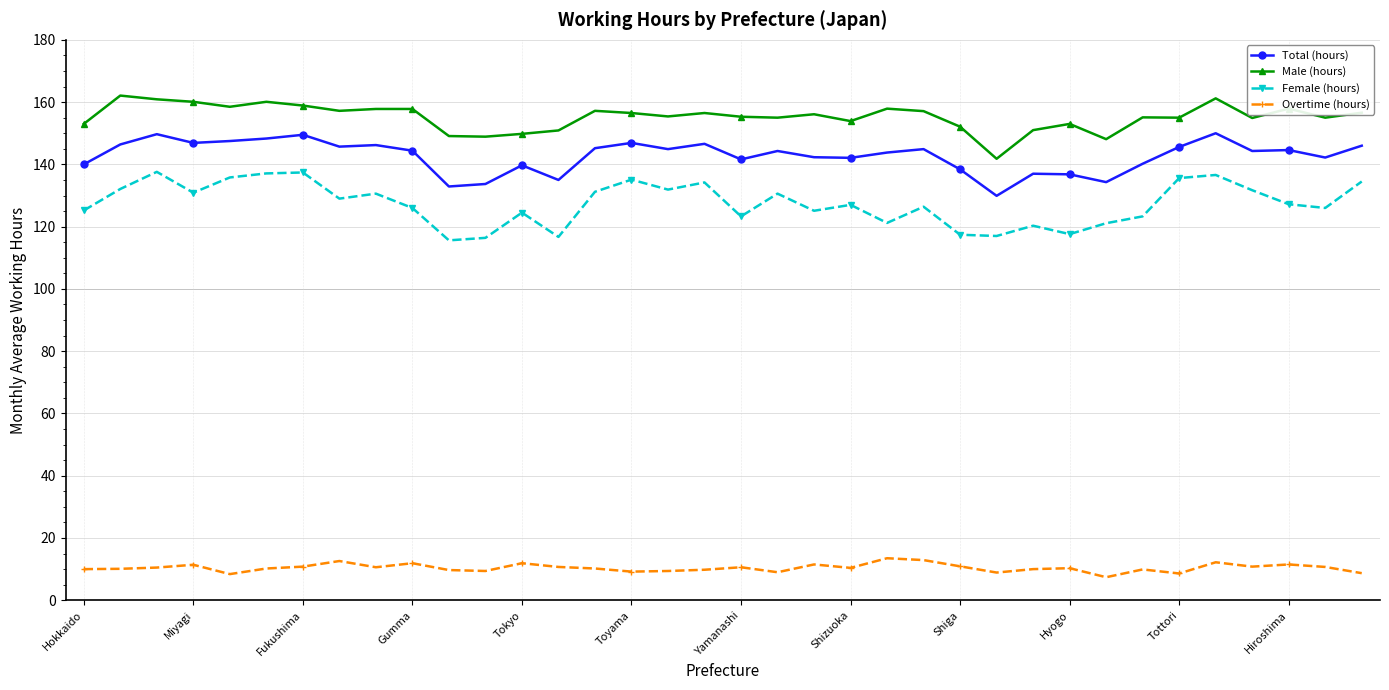

What is the greatest value displayed?

162.1